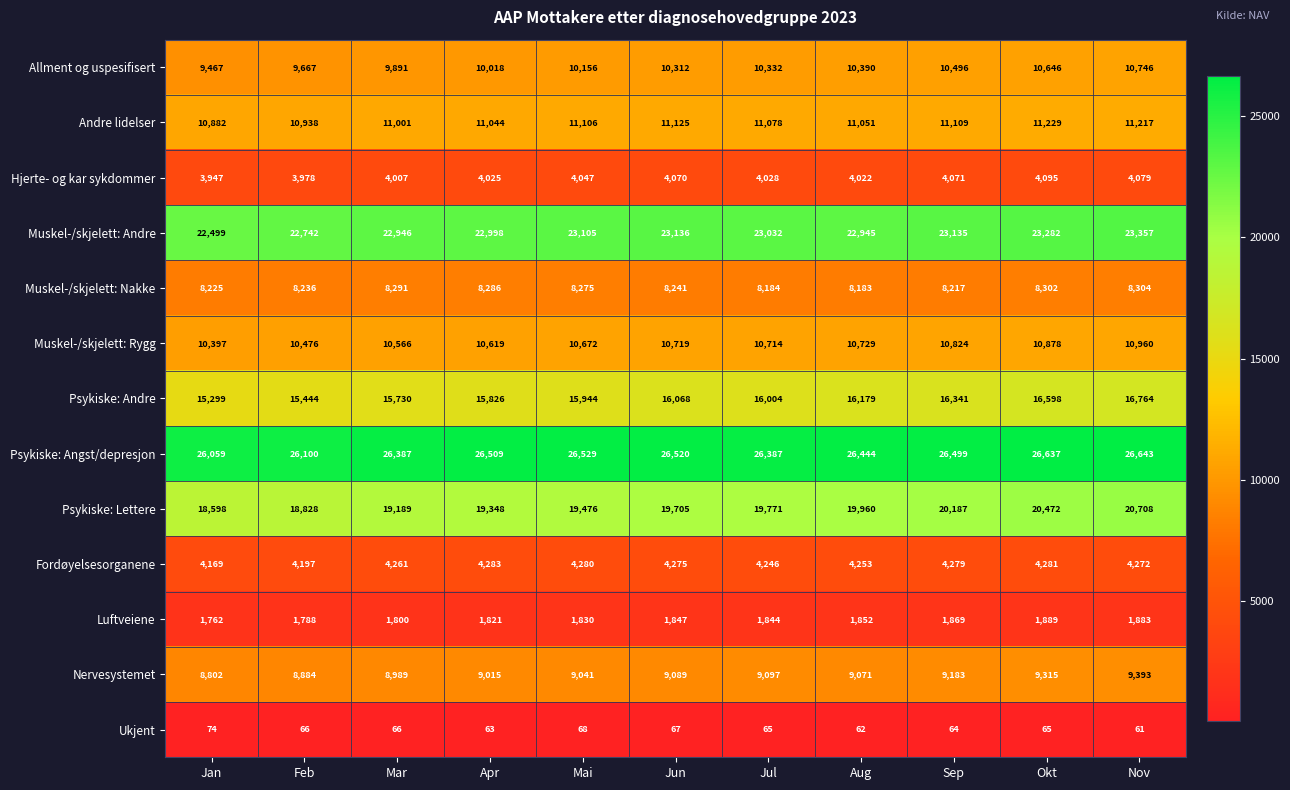

List the series in order of their peak value, highest first.

Psykiske: Angst/depresjon, Muskel-/skjelett: Andre, Psykiske: Lettere, Psykiske: Andre, Andre lidelser, Muskel-/skjelett: Rygg, Allment og uspesifisert, Nervesystemet, Muskel-/skjelett: Nakke, Fordøyelsesorganene, Hjerte- og kar sykdommer, Luftveiene, Ukjent